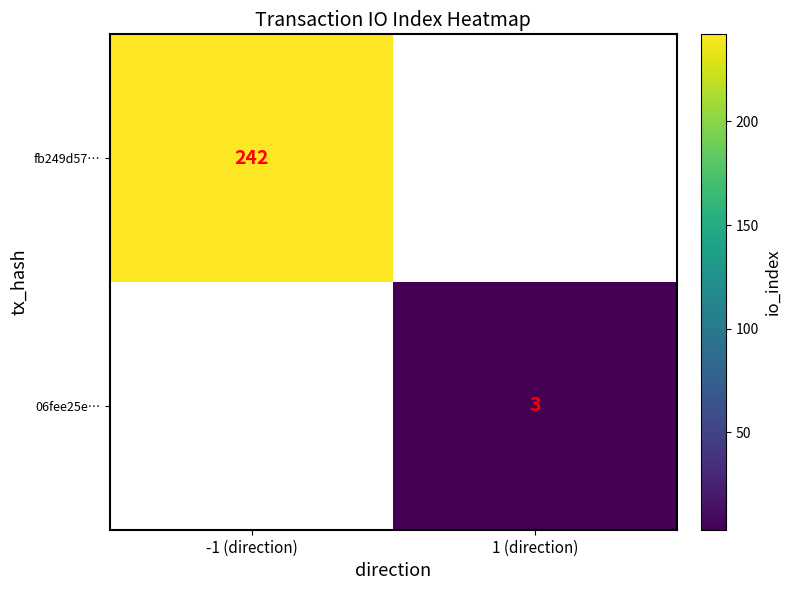

Is it true that fb249d57… equals 384 at -1 (direction)?

False